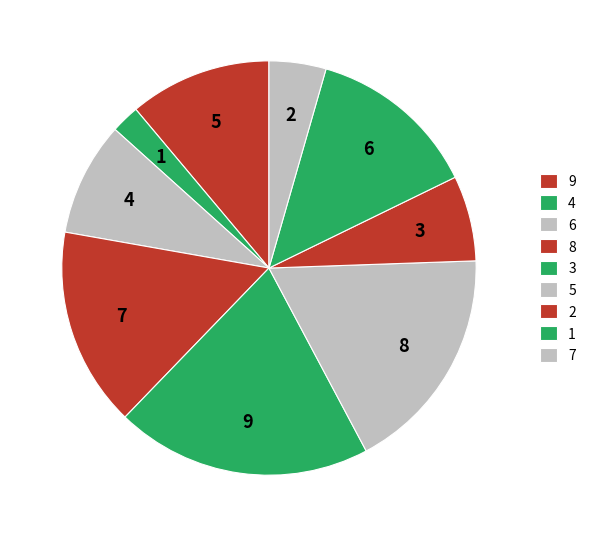

Does 4 account for over 50% of the chart?

No